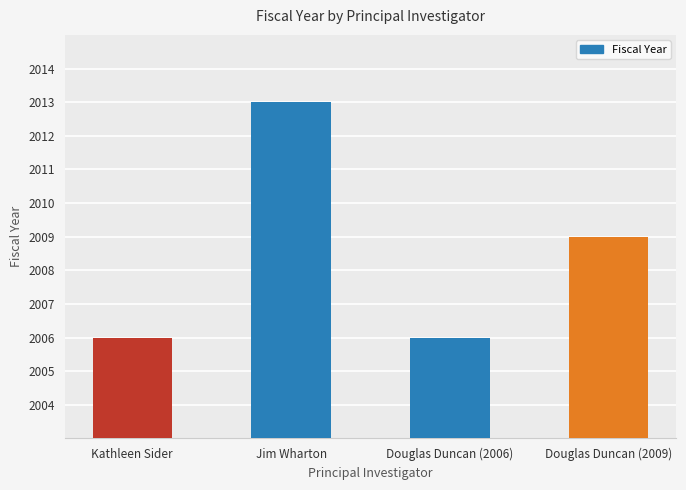

What is the difference between the maximum and minimum values?

7